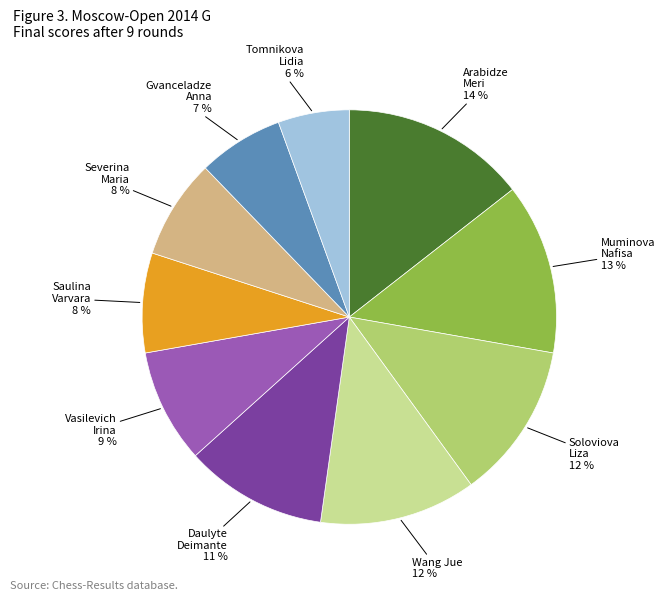

Count the number of slices in the pie.

10